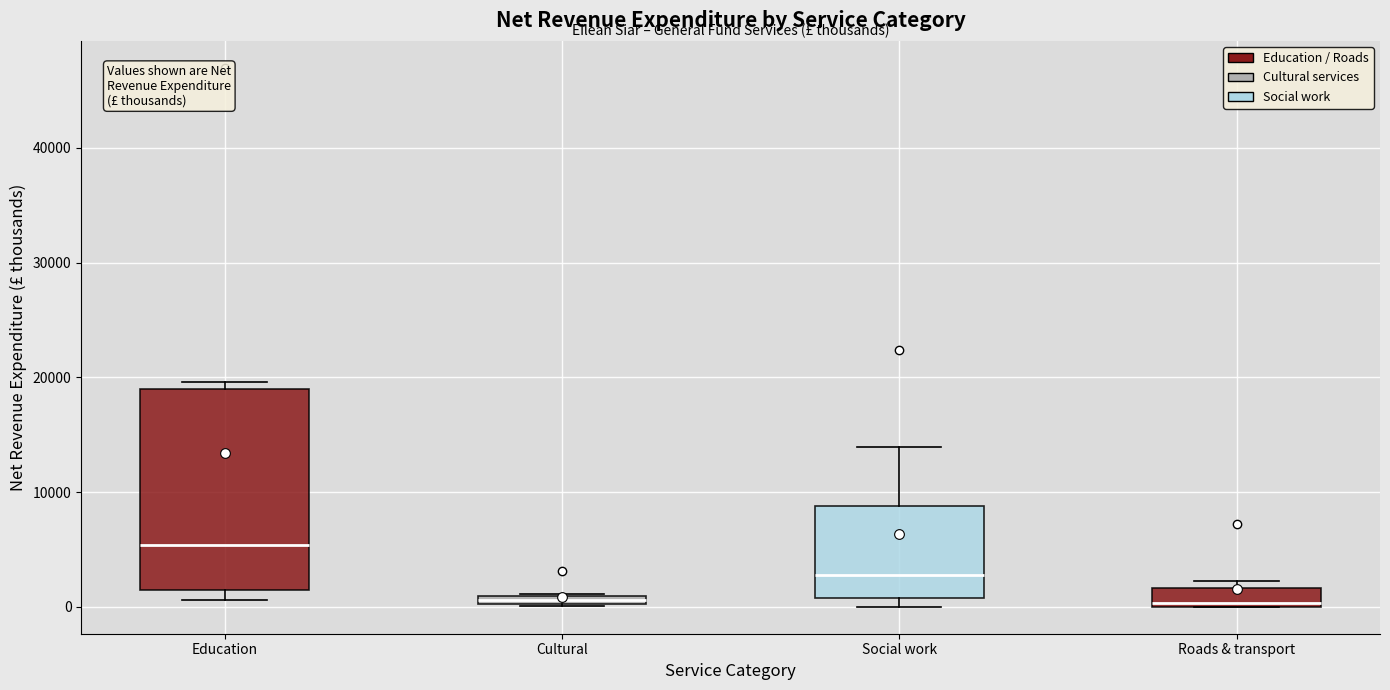

Where is the lower edge of the box for Education on the y-axis? The values are not printed on the chart, so give them approximately, as read against the axis.

1000